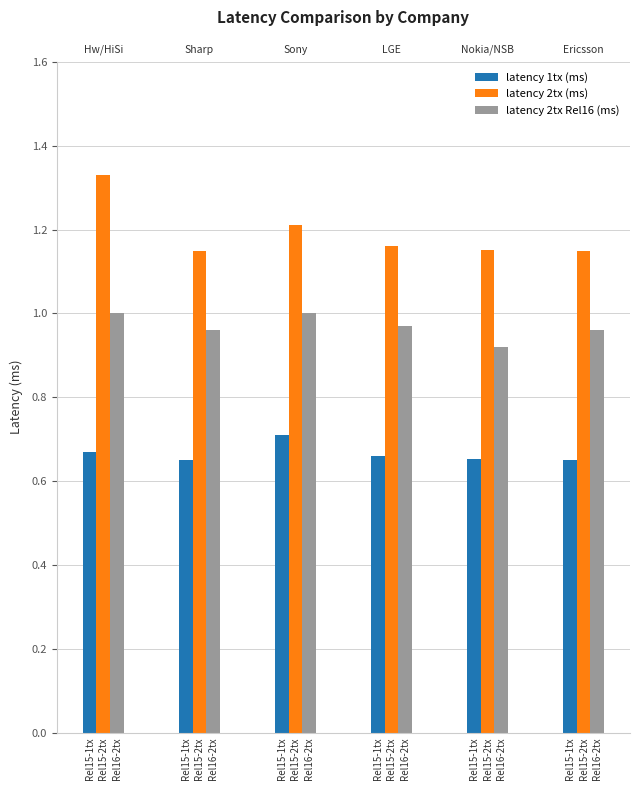

Which series has the largest total across all categories?

latency 2tx (ms)